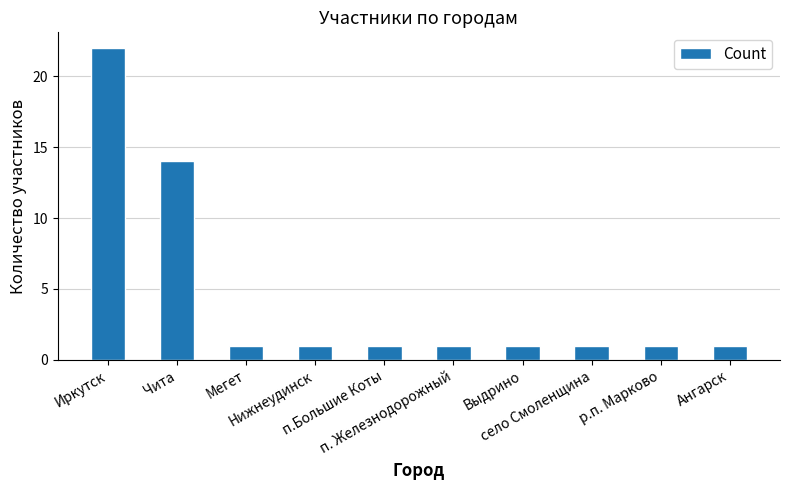

Reading left to right, transcribe all the data shown in this chart.

22	14	1	1	1	1	1	1	1	1